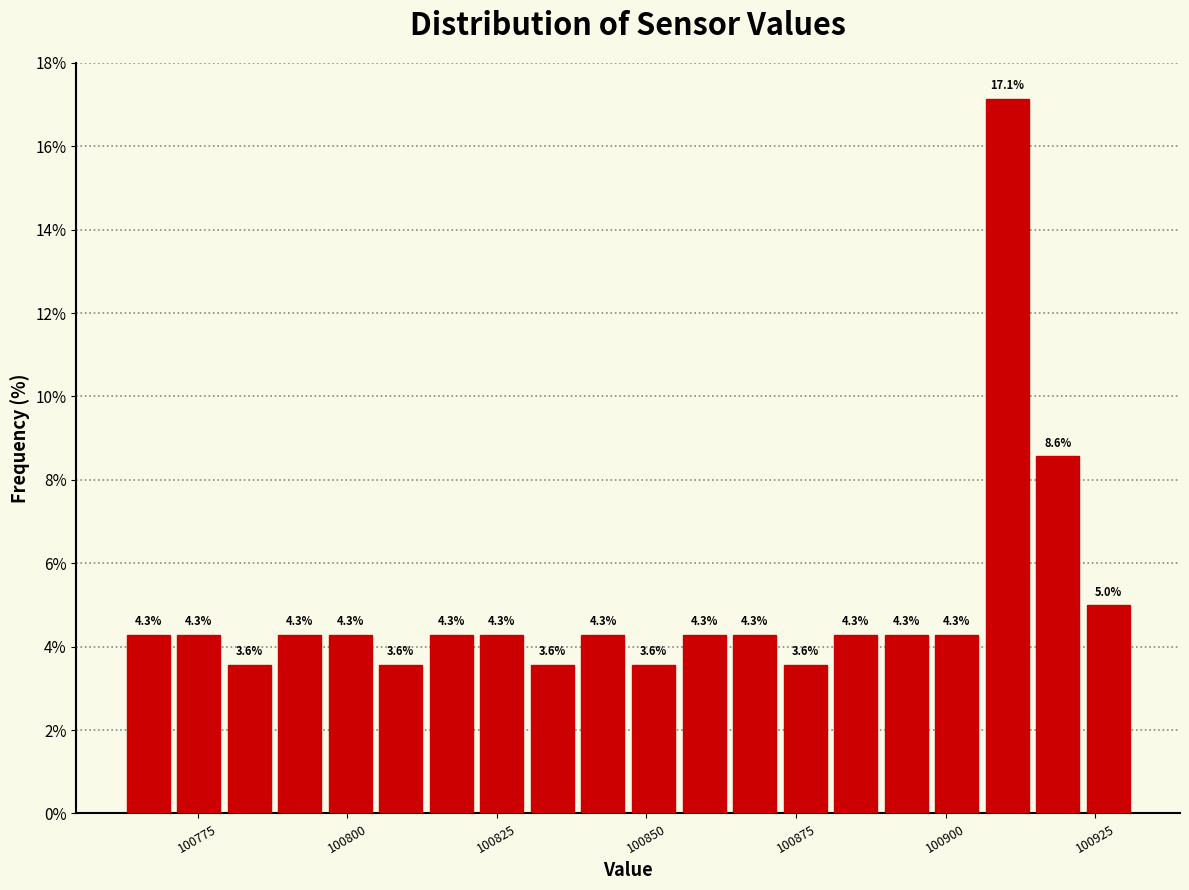

Around what value on the x-axis is the tallest bar? Give the approximate position of its centre, as read against the axis.

100910